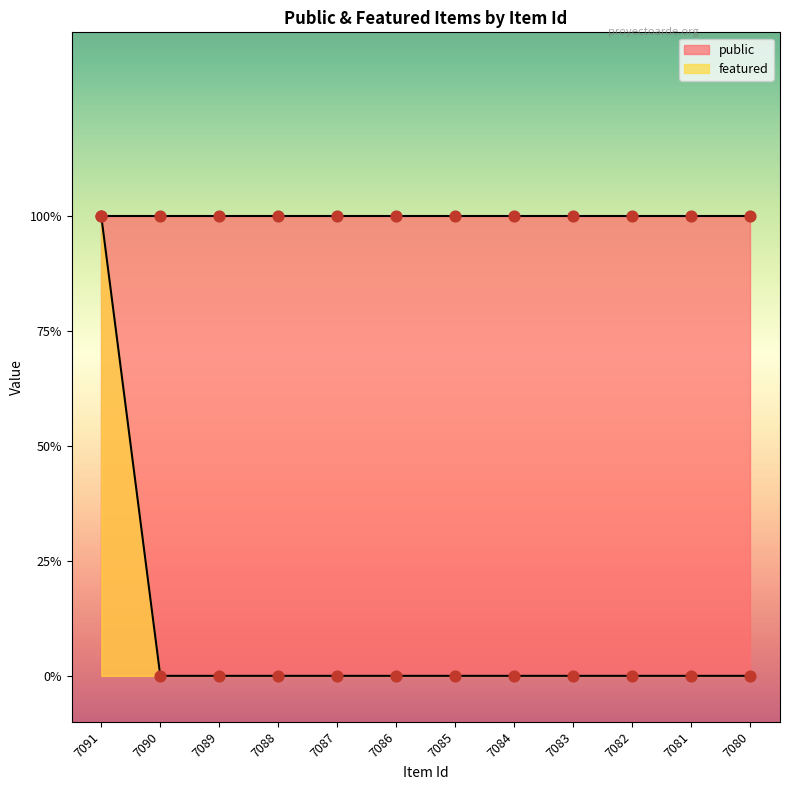

Which has a higher value, 7088 or 7086?

7088